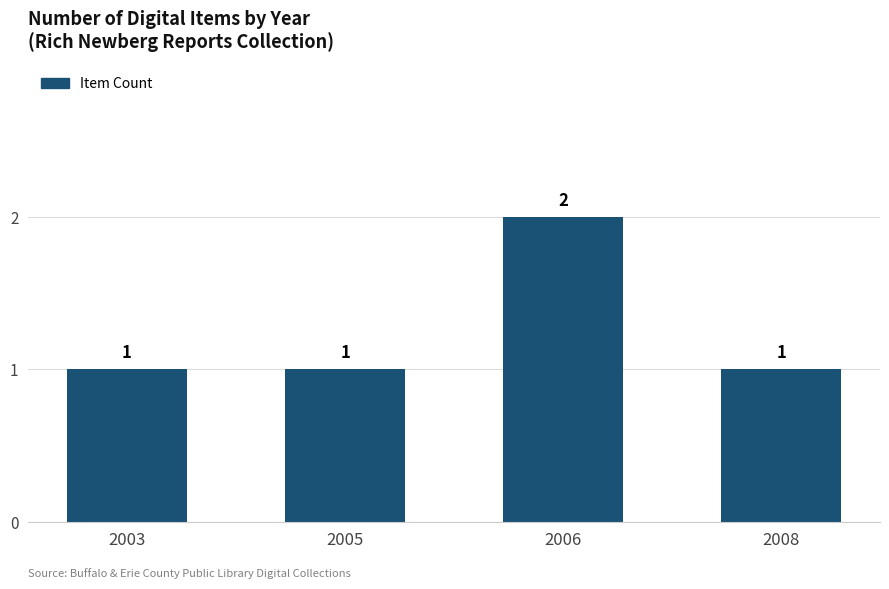

What is the change in value from 2006 to 2008?

-1